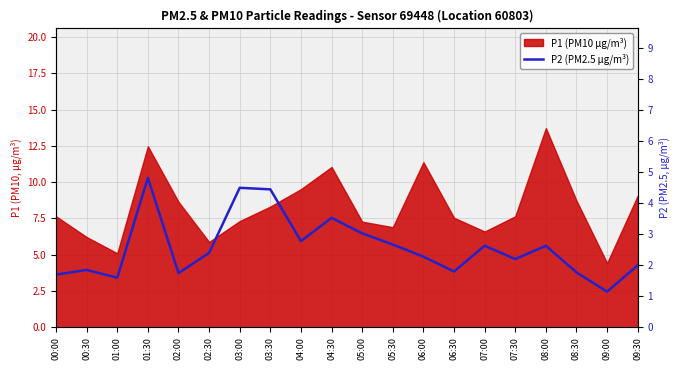

Reading right to left, list all the values displayed in this chart.

2.0	1.1	1.8	2.6	2.2	2.6	1.8	2.3	2.7	3.0	3.5	2.8	4.5	4.5	2.4	1.8	4.8	1.6	1.9	1.7